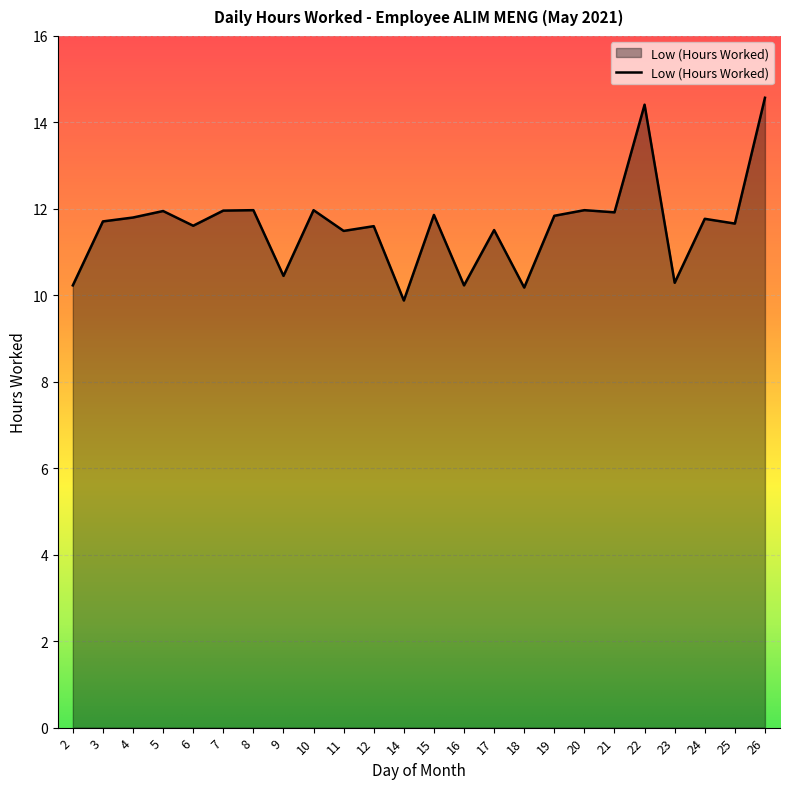

What is the difference between the maximum and minimum values?

4.7